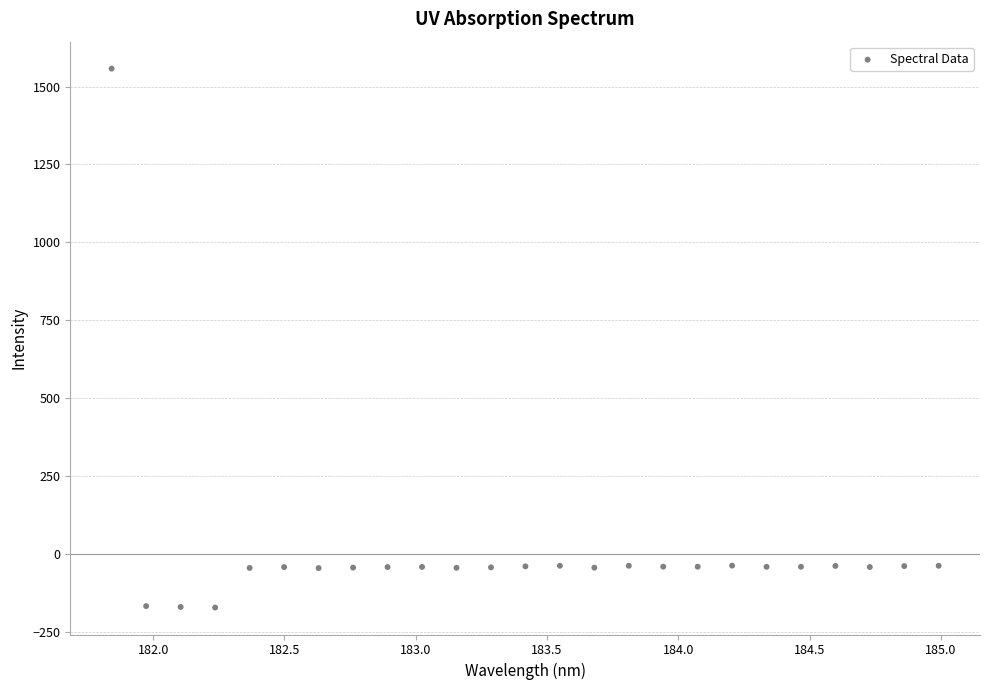

What is the range of Y values (max minus min)?

1730.1